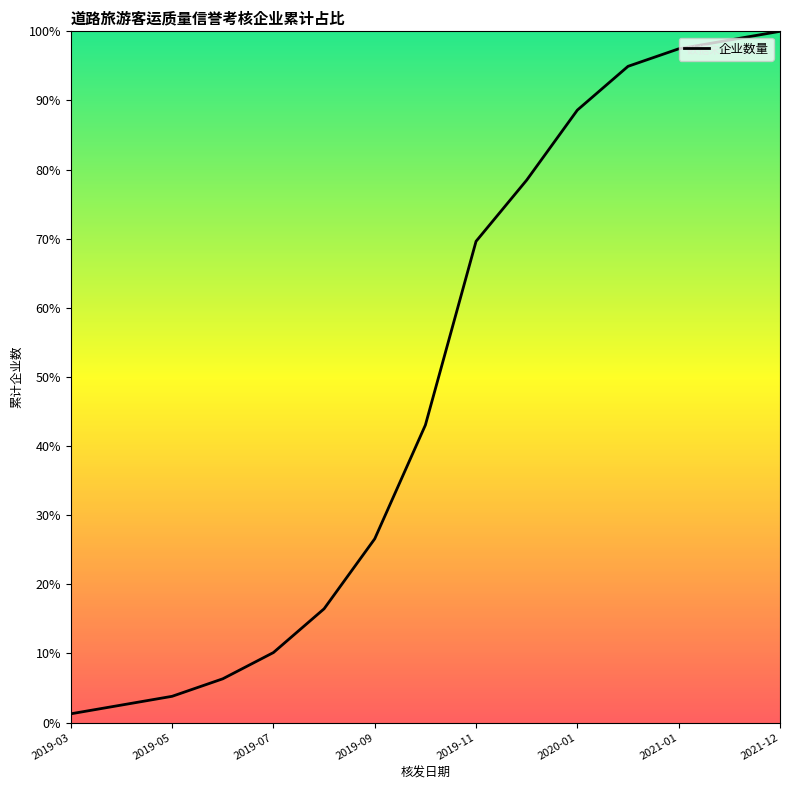

What is the difference between the maximum and minimum values?

98.7